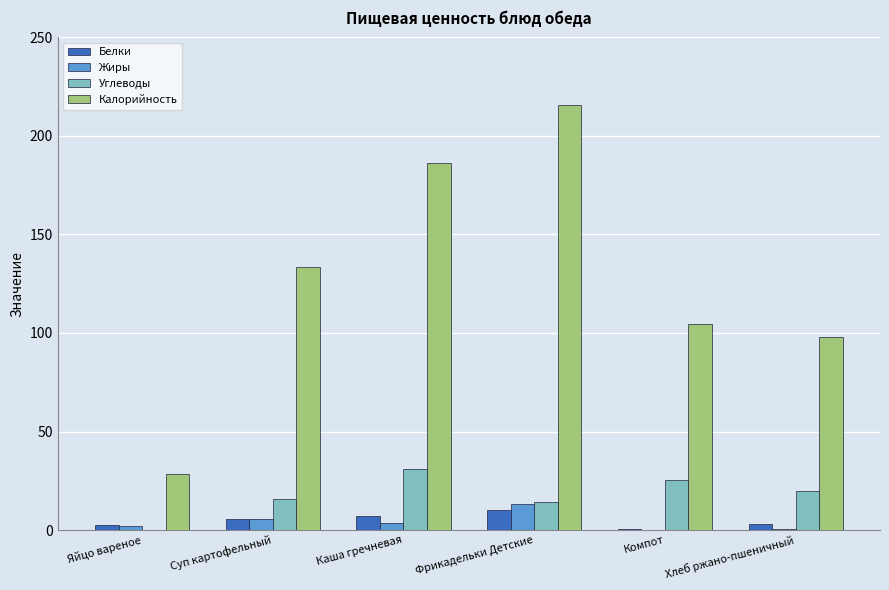

True or false: Углеводы has a value of 12.3 at Каша гречневая.

False